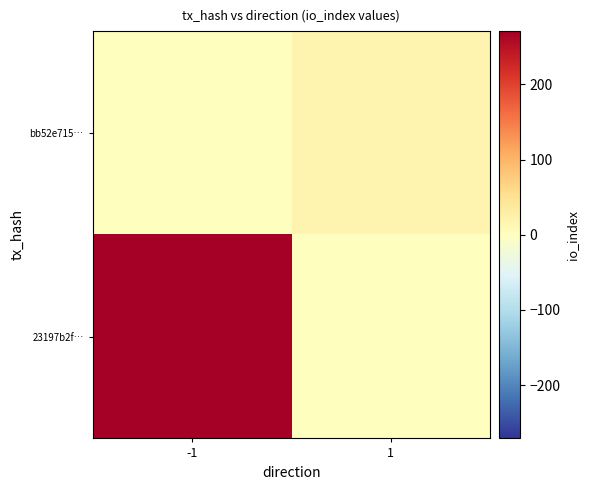

Reading right to left, transcribe all the data shown in this chart.

23197b2f…: 1=0	-1=271
bb52e715…: 1=19	-1=0